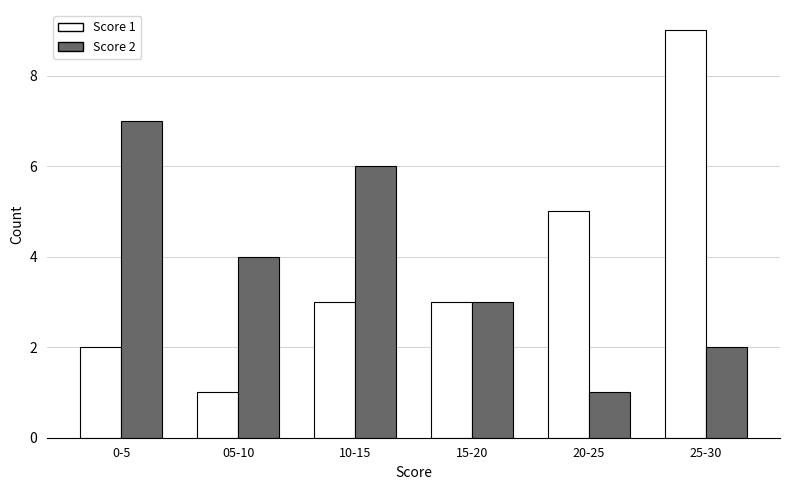

Reading right to left, transcribe all the data shown in this chart.

Score 1: 25-30=9	20-25=5	15-20=3	10-15=3	05-10=1	0-5=2
Score 2: 25-30=2	20-25=1	15-20=3	10-15=6	05-10=4	0-5=7